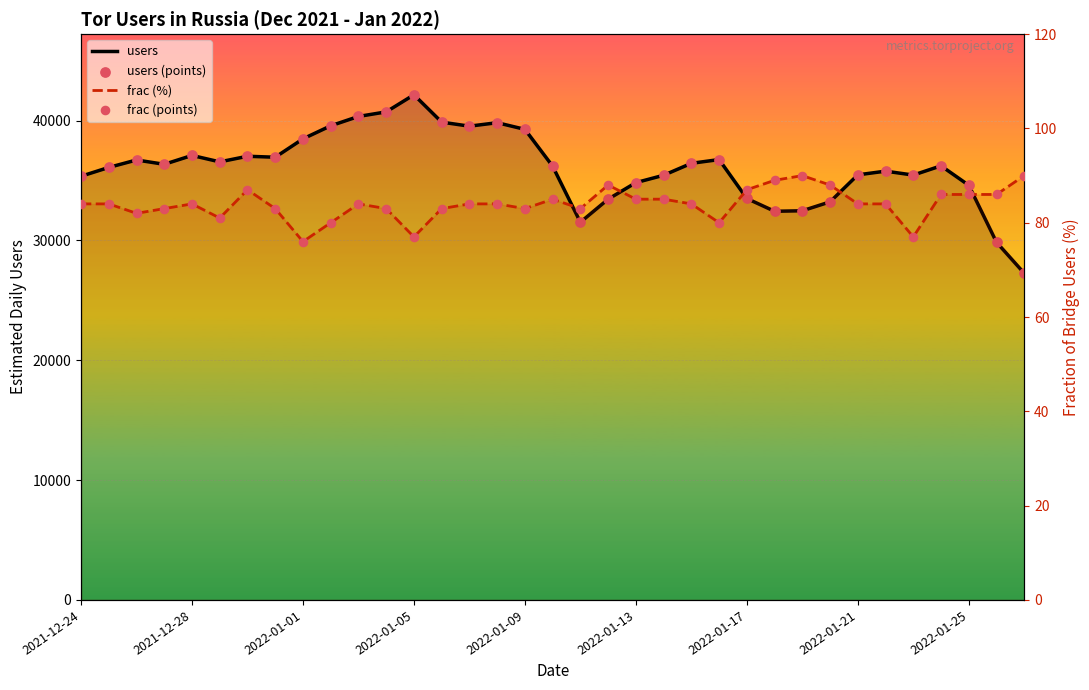

Which series reaches the minimum Y coordinate?

frac (%)